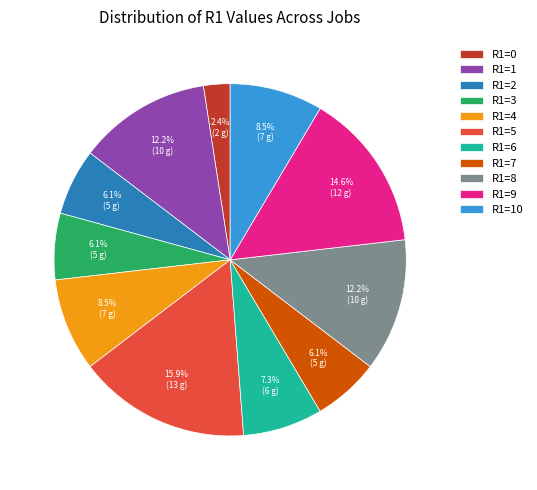

Is R1=9 the majority of the pie?

No